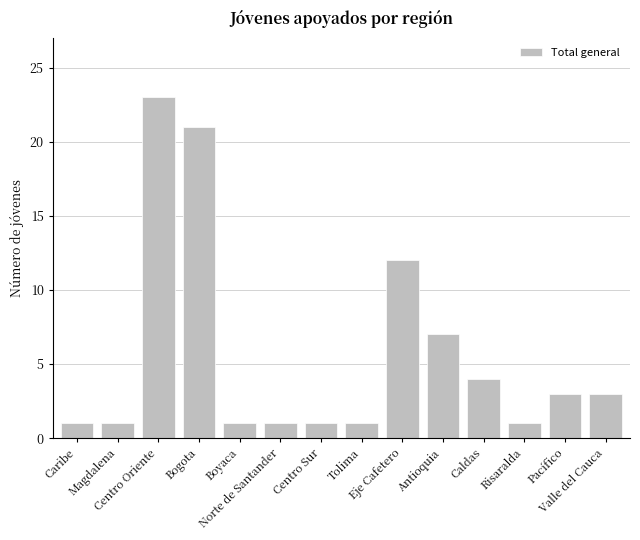

Approximately how many times larger is the value at Antioquia compared to Risaralda?

7.0